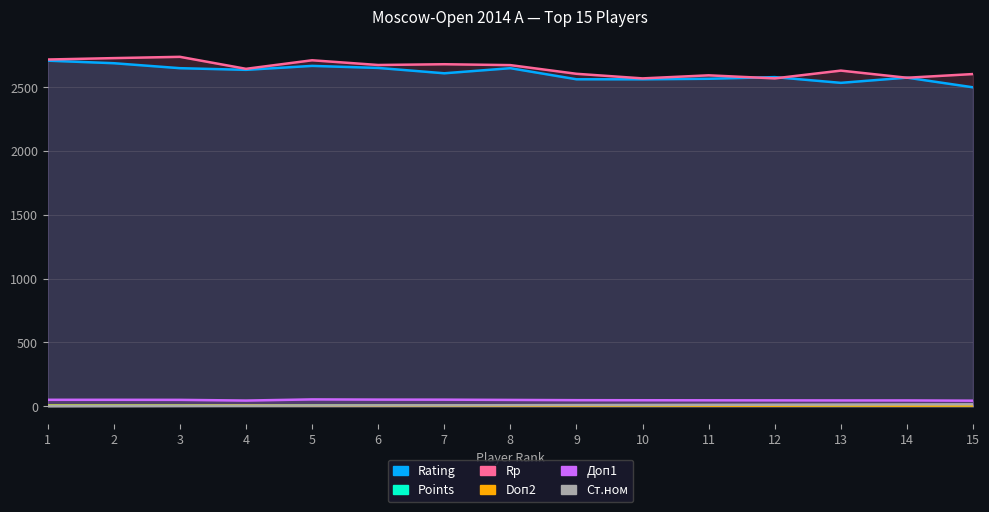

List the series in order of their peak value, lowest first.

Doп2, Points, Ст.ном, Доп1, Rating, Rp